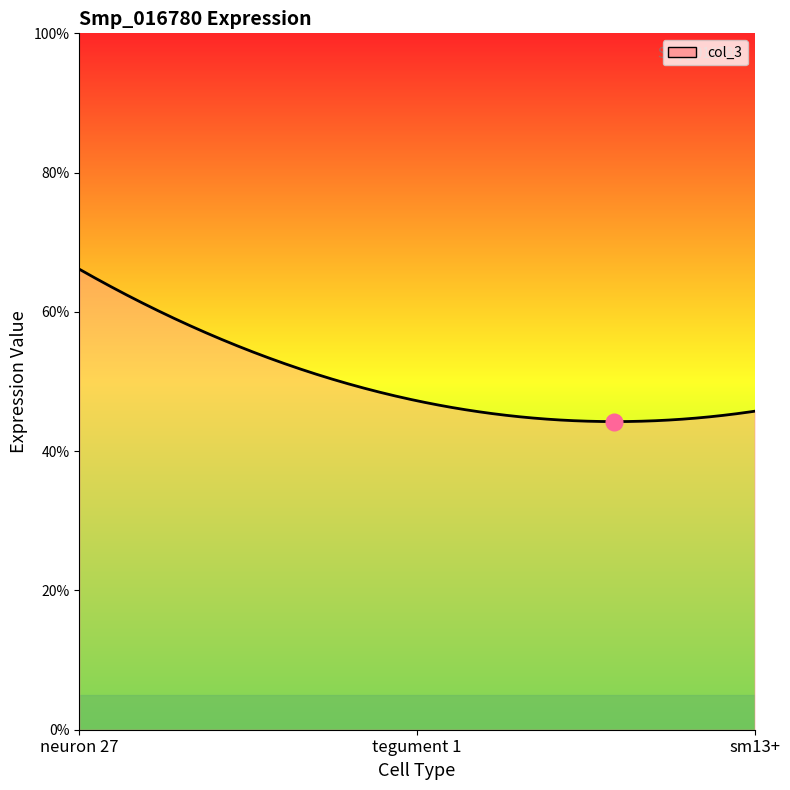

Is this an area chart (filled region under the line)?

Yes